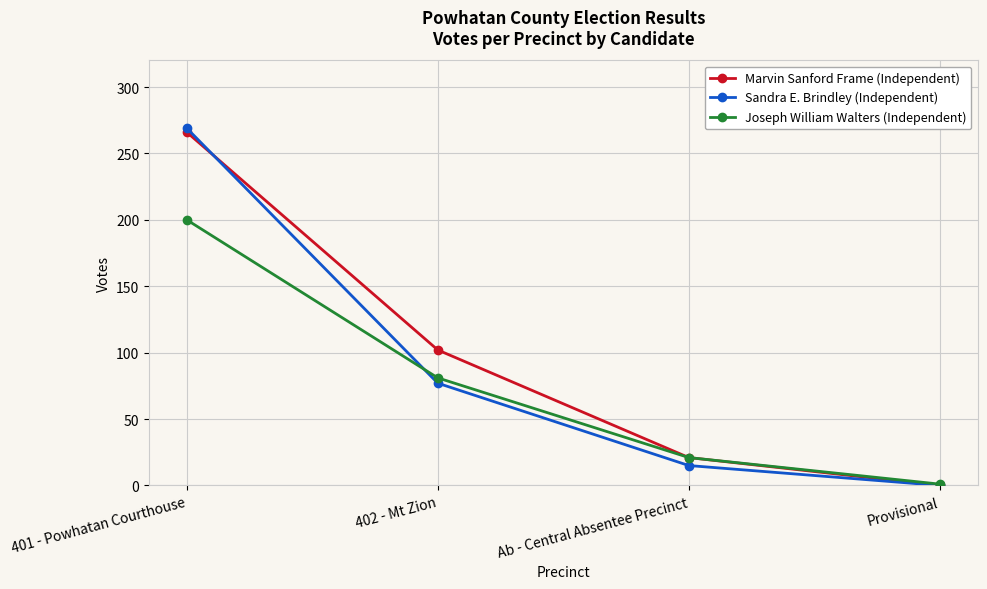

Which series has the largest total across all categories?

Marvin Sanford Frame (Independent)